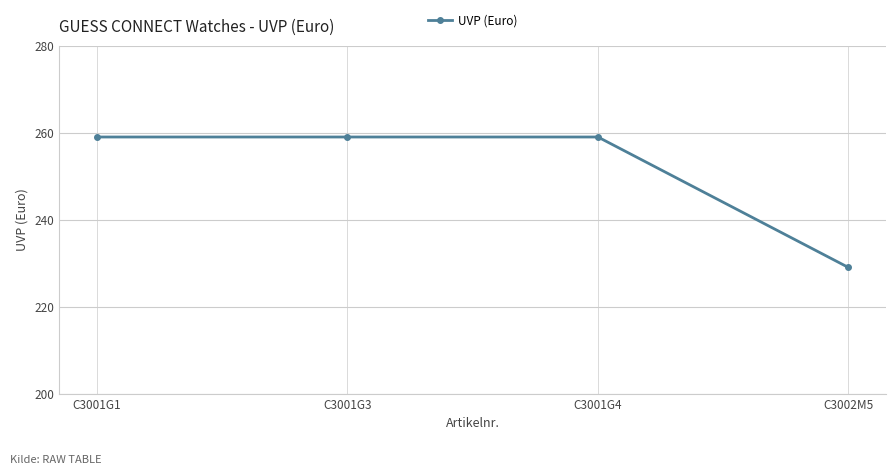

Reading left to right, extract all data points from this chart.

C3001G1=259	C3001G3=259	C3001G4=259	C3002M5=229